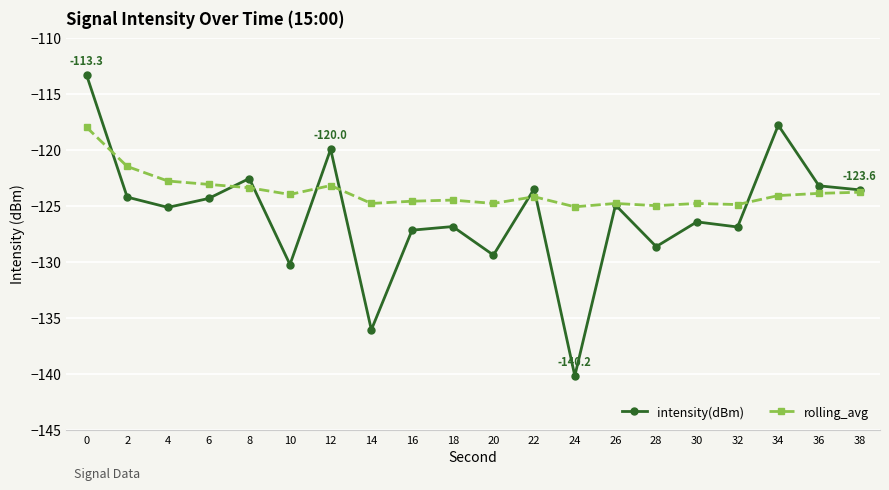

Which series has the largest total across all categories?

rolling_avg